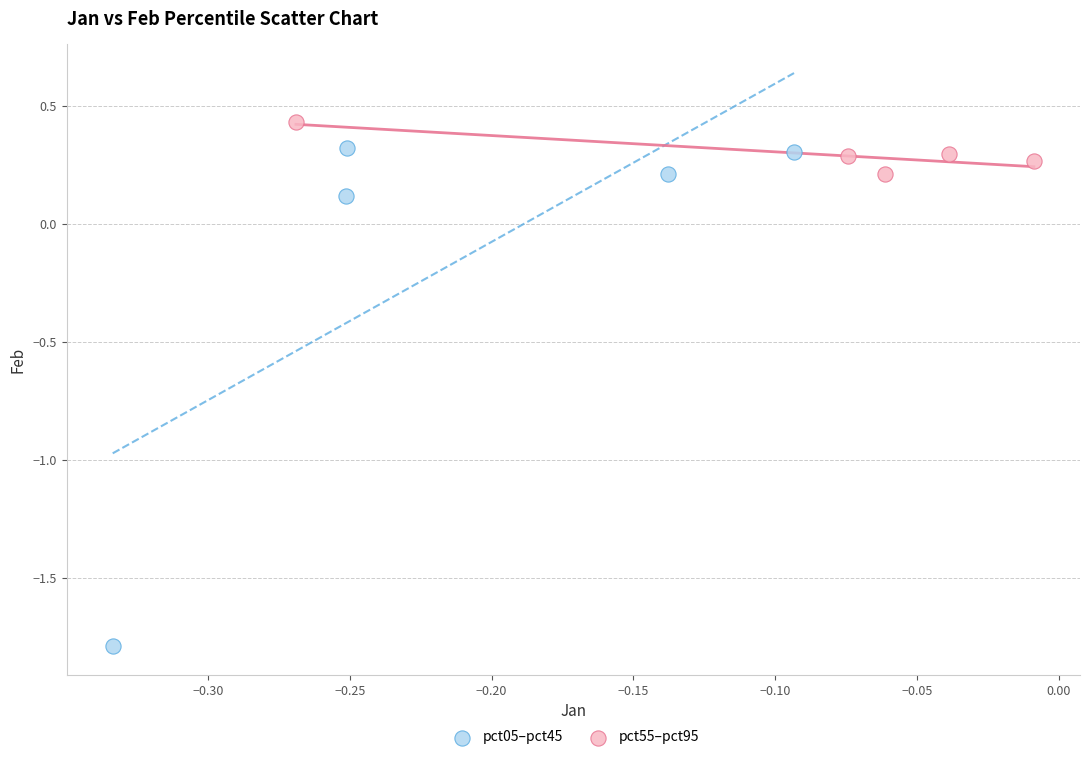

Which series has the widest spread of Y values?

pct05–pct45